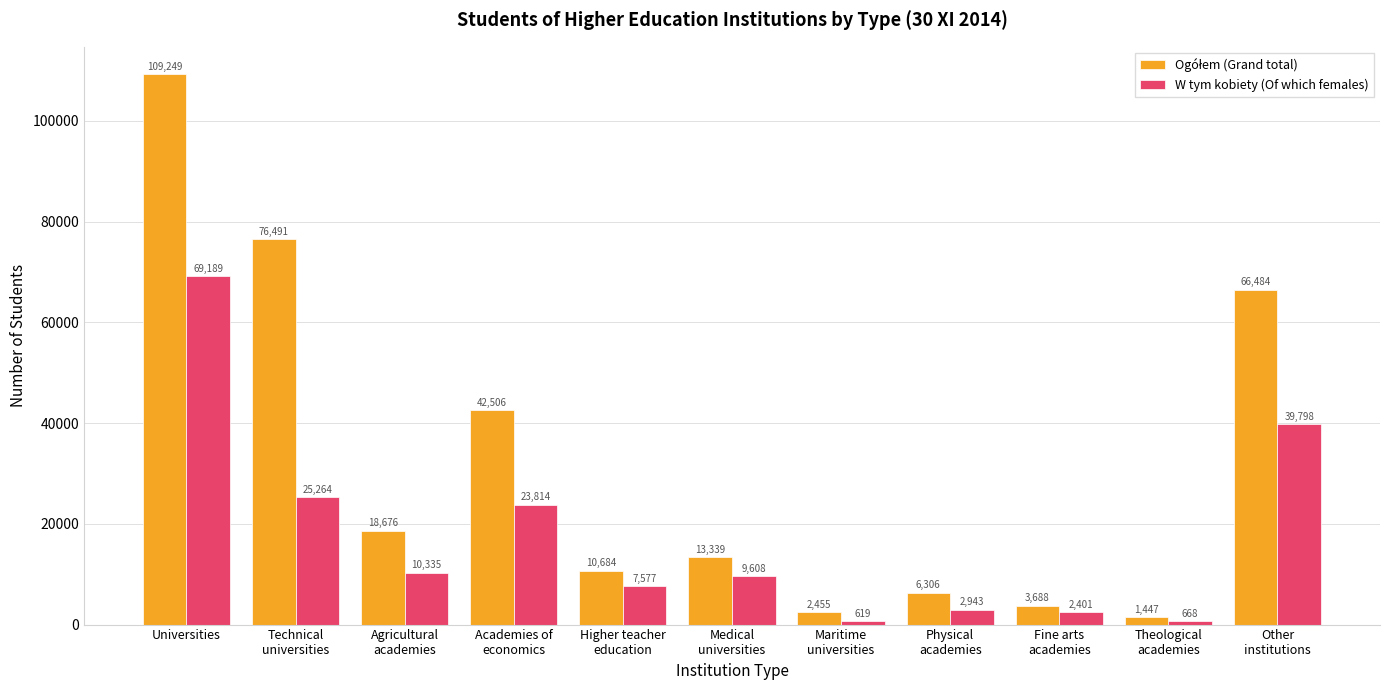

Which label corresponds to the largest value in the chart?

Universities